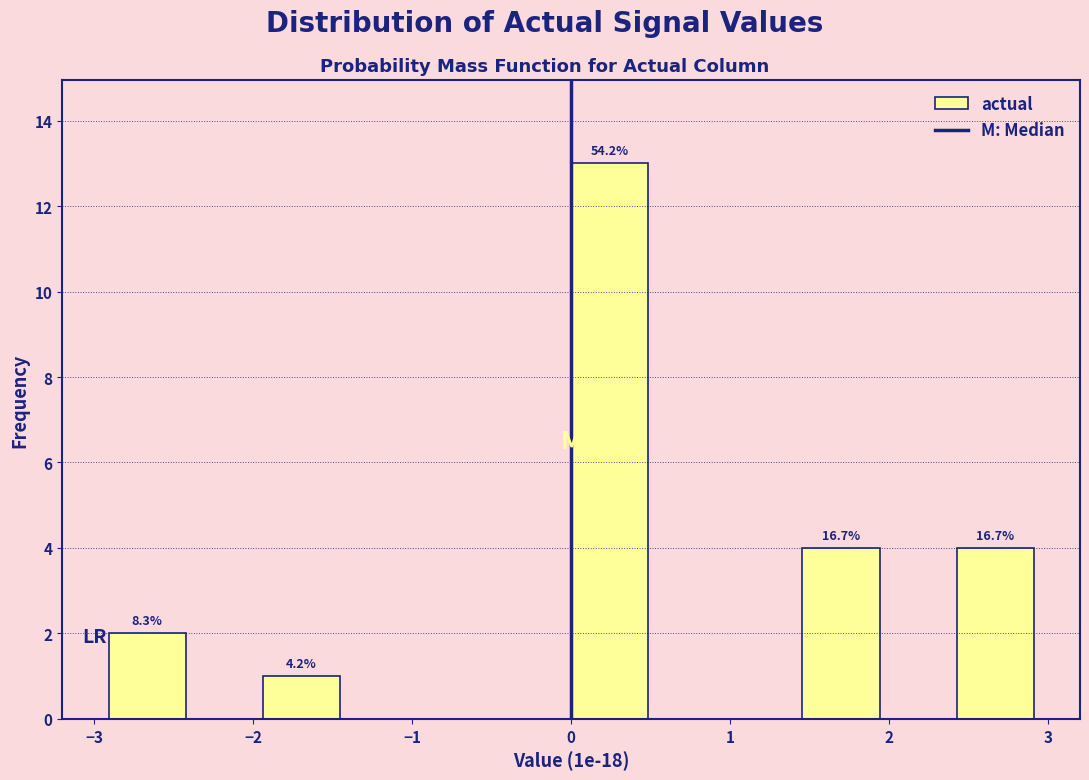

Which range on the x-axis has the tallest bar?

0.0 to 0.5